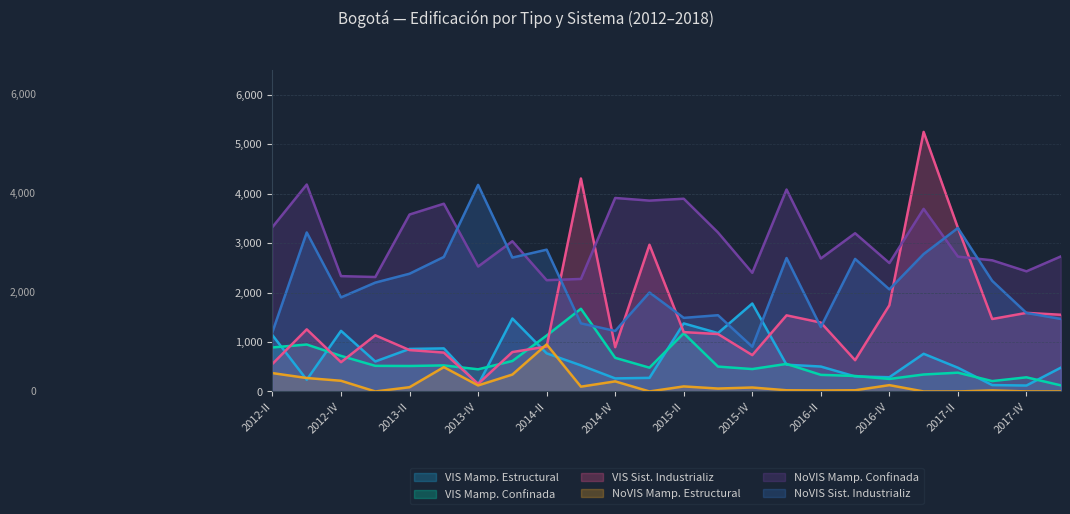

Reading right to left, what are all the values shown in this chart?

VIS Mamp. Estructural: 2018-I=480	2017-IV=120	2017-III=129	2017-II=480	2017-I=762	2016-IV=288	2016-III=304	2016-II=504	2016-I=541	2015-IV=1778	2015-III=1180	2015-II=1376	2015-I=275	2014-IV=264	2014-III=528	2014-II=771	2014-I=1475	2013-IV=134	2013-III=871	2013-II=860	2013-I=606	2012-IV=1226	2012-III=237	2012-II=1137
VIS Mamp. Confinada: 2018-I=124	2017-IV=286	2017-III=210	2017-II=380	2017-I=343	2016-IV=253	2016-III=313	2016-II=336	2016-I=557	2015-IV=453	2015-III=503	2015-II=1177	2015-I=481	2014-IV=680	2014-III=1672	2014-II=1131	2014-I=616	2013-IV=448	2013-III=527	2013-II=515	2013-I=518	2012-IV=719	2012-III=949	2012-II=890
VIS Sist. Industrializ: 2018-I=1551	2017-IV=1589	2017-III=1465	2017-II=3308	2017-I=5248	2016-IV=1743	2016-III=632	2016-II=1393	2016-I=1539	2015-IV=735	2015-III=1161	2015-II=1200	2015-I=2966	2014-IV=896	2014-III=4306	2014-II=908	2014-I=797	2013-IV=154	2013-III=786	2013-II=837	2013-I=1136	2012-IV=592	2012-III=1256	2012-II=558
NoVIS Mamp. Estructural: 2018-I=1	2017-IV=1	2017-III=20	2017-II=0	2017-I=0	2016-IV=128	2016-III=24	2016-II=20	2016-I=24	2015-IV=80	2015-III=59	2015-II=102	2015-I=0	2014-IV=204	2014-III=97	2014-II=951	2014-I=342	2013-IV=122	2013-III=492	2013-II=86	2013-I=0	2012-IV=216	2012-III=272	2012-II=371
NoVIS Mamp. Confinada: 2018-I=2729	2017-IV=2429	2017-III=2652	2017-II=2727	2017-I=3692	2016-IV=2597	2016-III=3199	2016-II=2689	2016-I=4083	2015-IV=2399	2015-III=3214	2015-II=3897	2015-I=3859	2014-IV=3912	2014-III=2275	2014-II=2250	2014-I=3037	2013-IV=2526	2013-III=3796	2013-II=3578	2013-I=2314	2012-IV=2332	2012-III=4184	2012-II=3325
NoVIS Sist. Industrializ: 2018-I=1467	2017-IV=1587	2017-III=2237	2017-II=3305	2017-I=2778	2016-IV=2064	2016-III=2680	2016-II=1302	2016-I=2698	2015-IV=904	2015-III=1542	2015-II=1488	2015-I=2001	2014-IV=1224	2014-III=1377	2014-II=2867	2014-I=2707	2013-IV=4177	2013-III=2720	2013-II=2381	2013-I=2201	2012-IV=1902	2012-III=3215	2012-II=1204